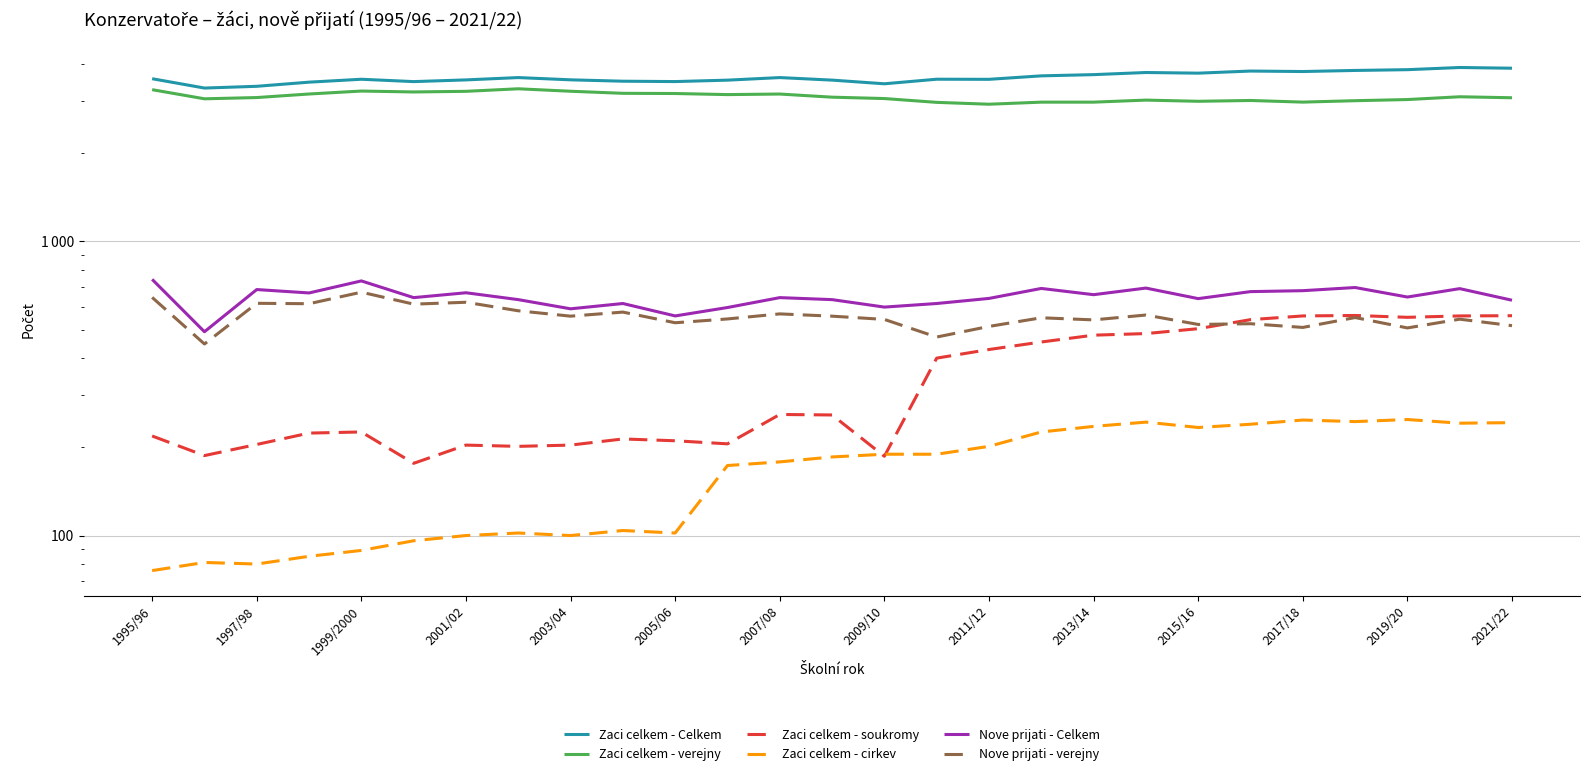

Where does the Zaci celkem - cirkev series first go above 185?

2009/10